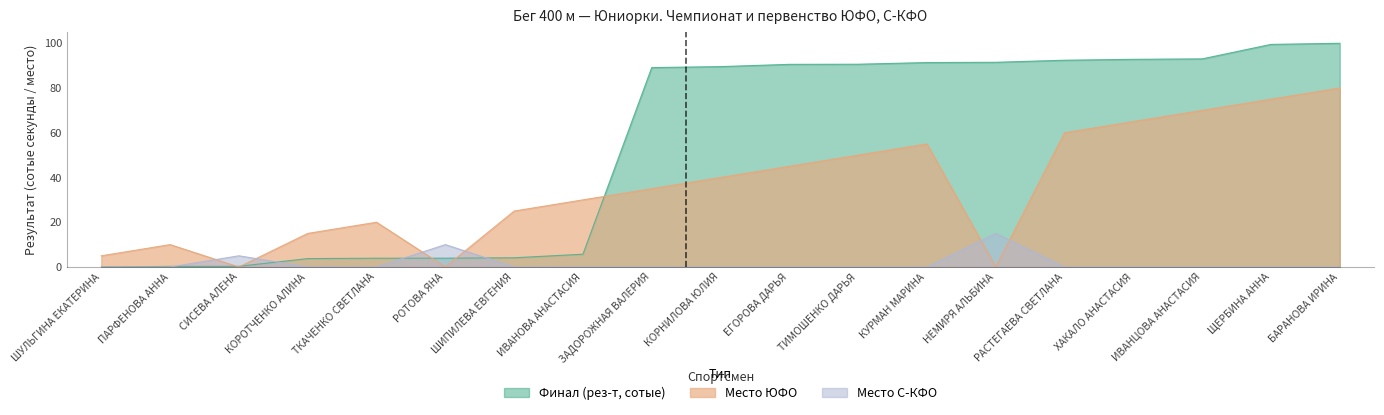

True or false: Место С-КФО has a value of 0.0 at КОРОТЧЕНКО АЛИНА.

True